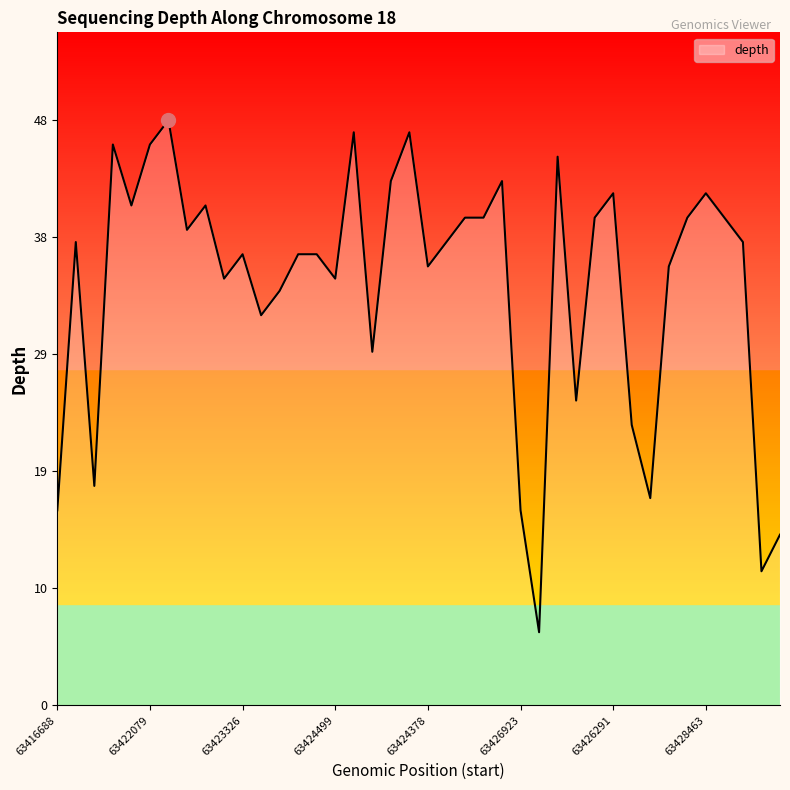

What is the difference between the maximum and minimum values?

42